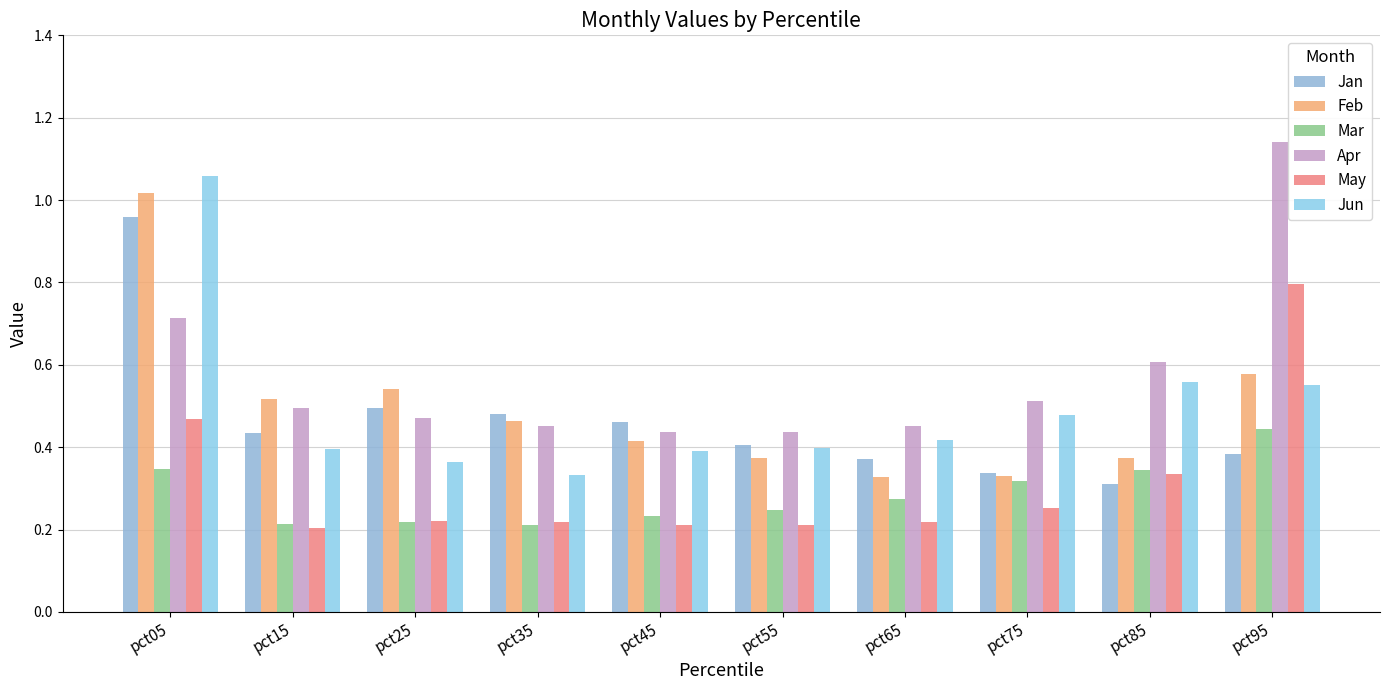

How many bars are there in total?

60